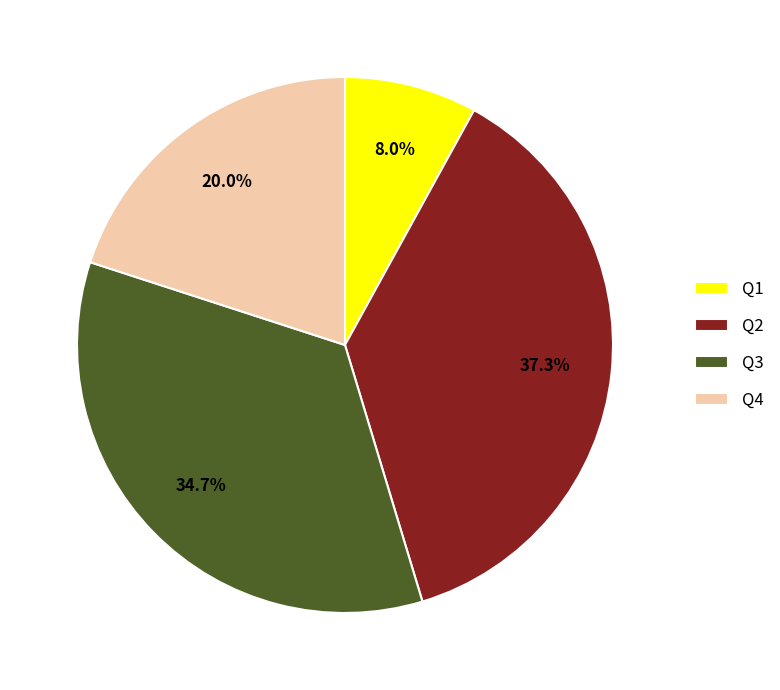

To the nearest percent, what portion does Q4 represent?

20%